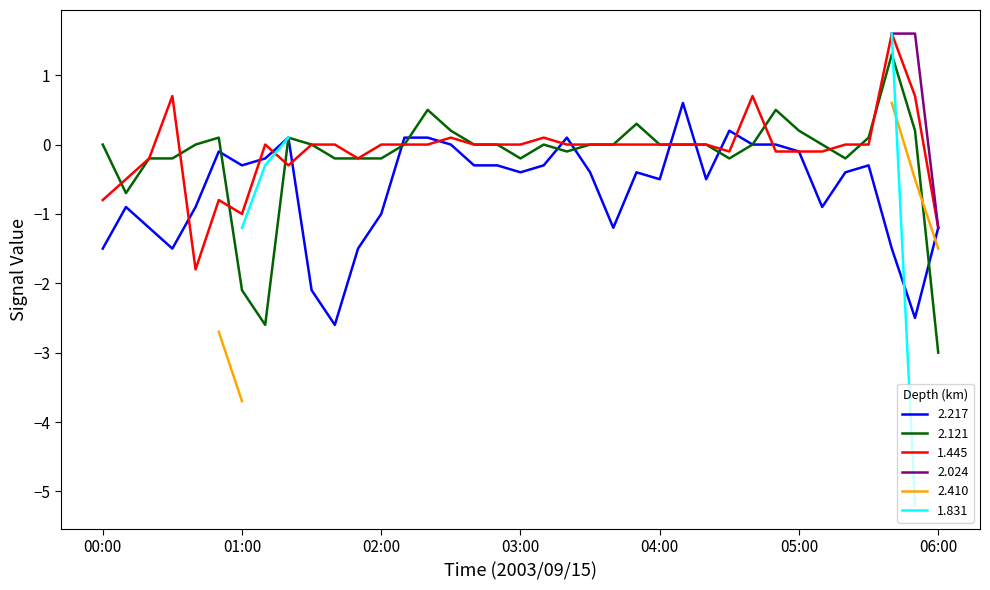

What is the difference between the maximum and second lowest values in the 2.217 series?

3.1